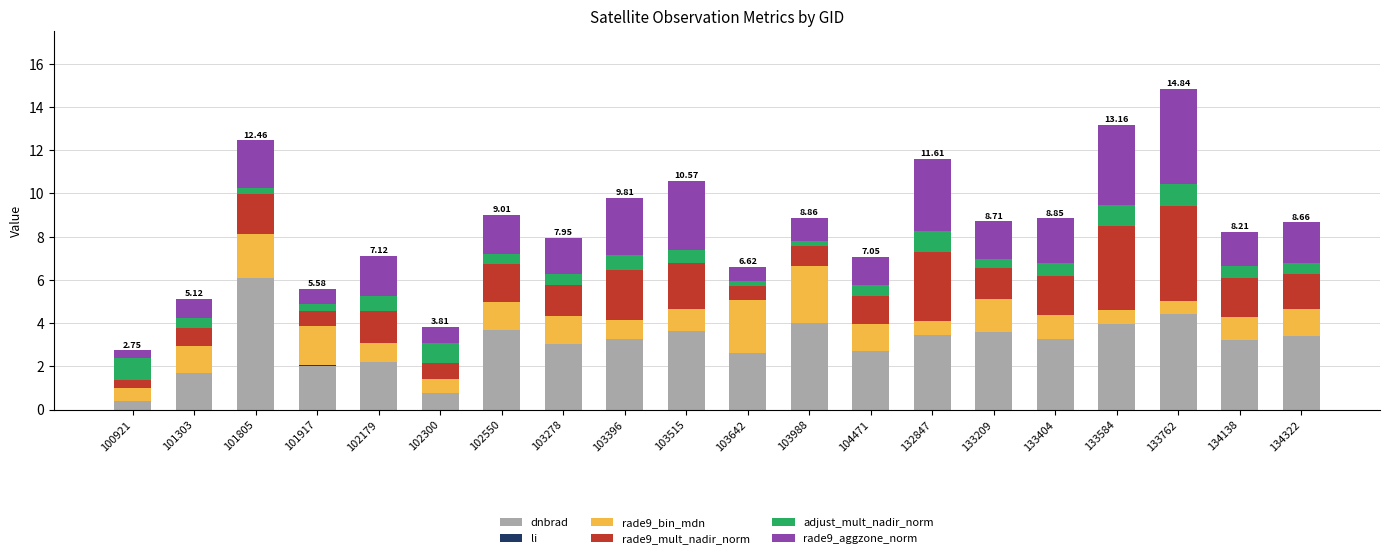

Which series changed the most between 133209 and 134322?

rade9_bin_mdn